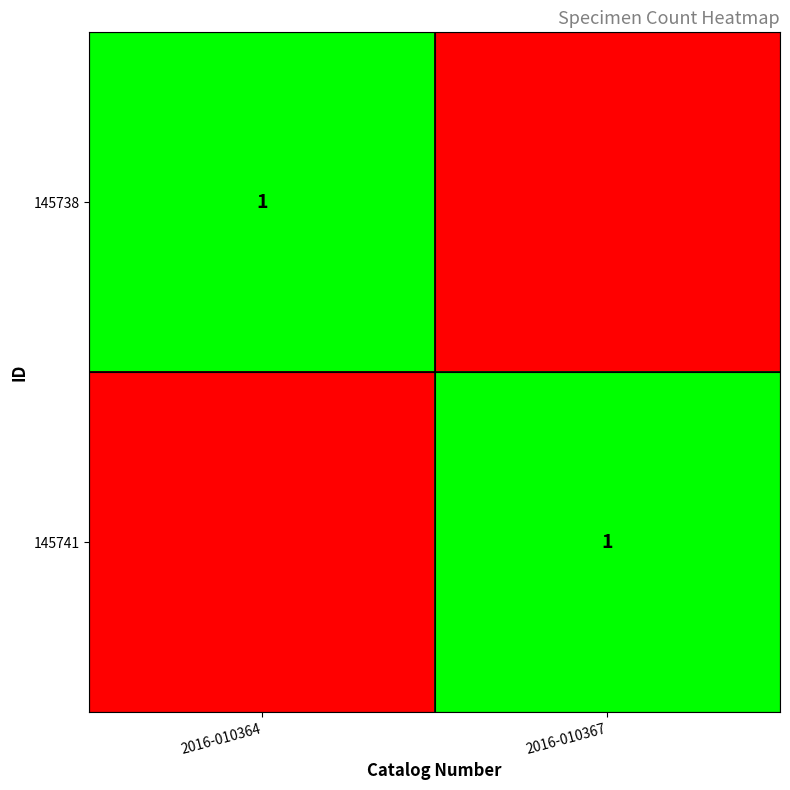

The 145741 series shows 1 at 2016-010367. True or false?

True